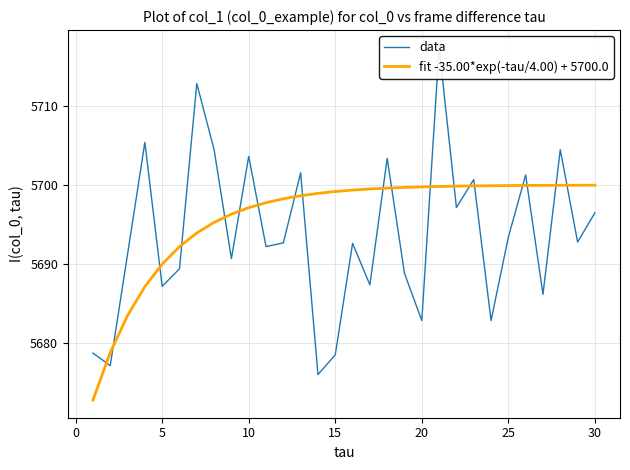

What is the highest value of the fit -35.00*exp(-tau/4.00) + 5700.0 series?

5700.0